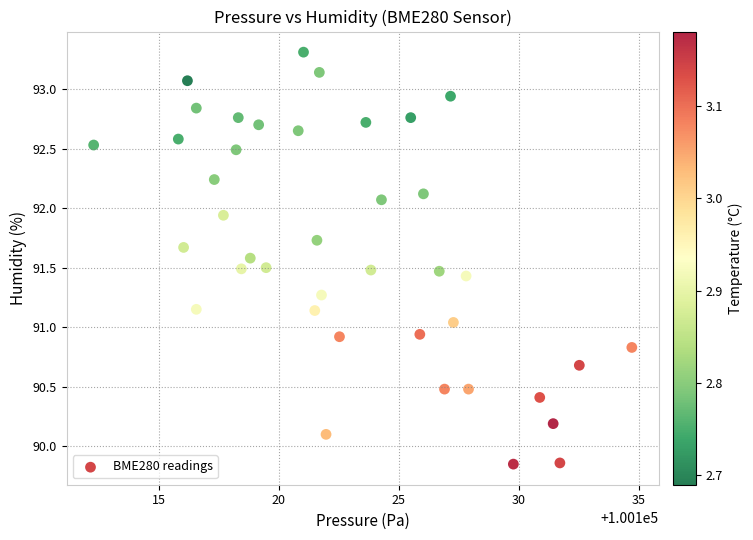

What is the range of Y values (max minus min)?

3.5